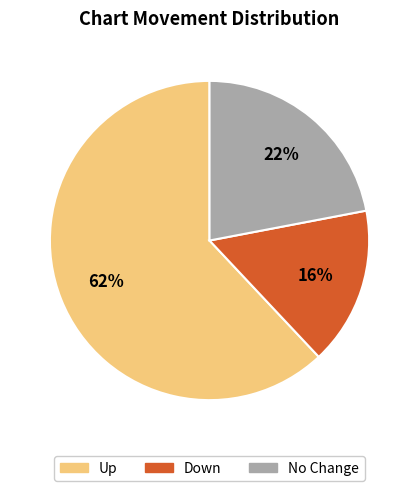

The Up slice represents 77% of the pie. True or false?

False